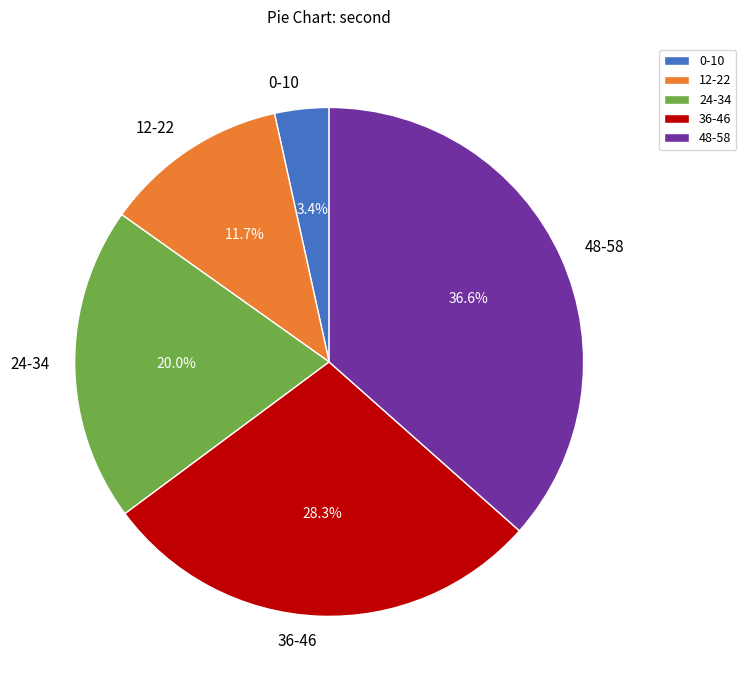

Does 24-34 represent more than half of the total?

No